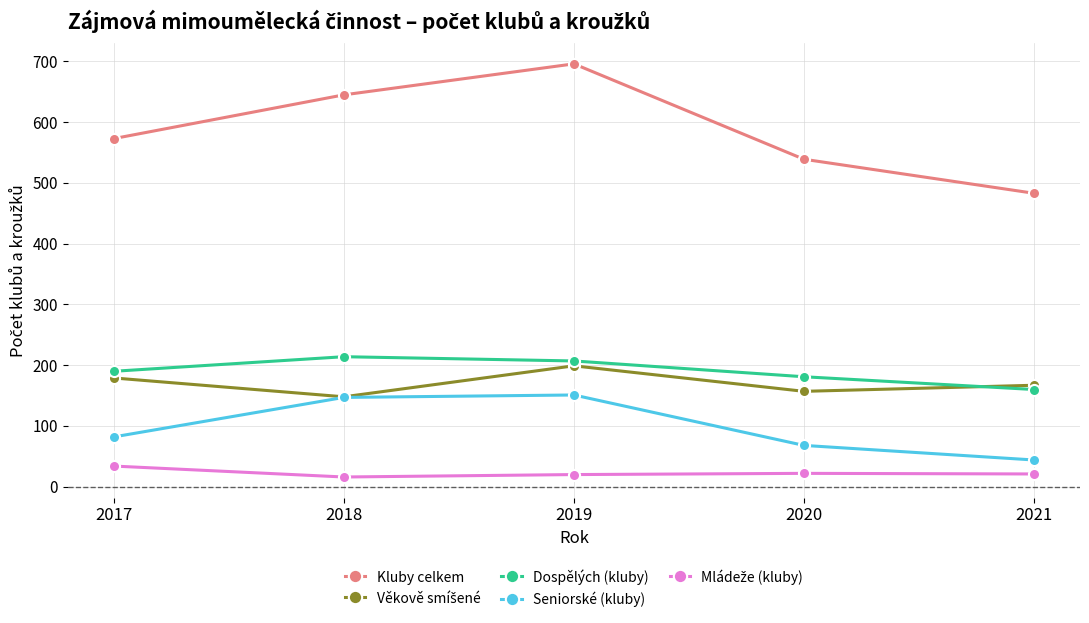

Which label corresponds to the largest value in the chart?

2019